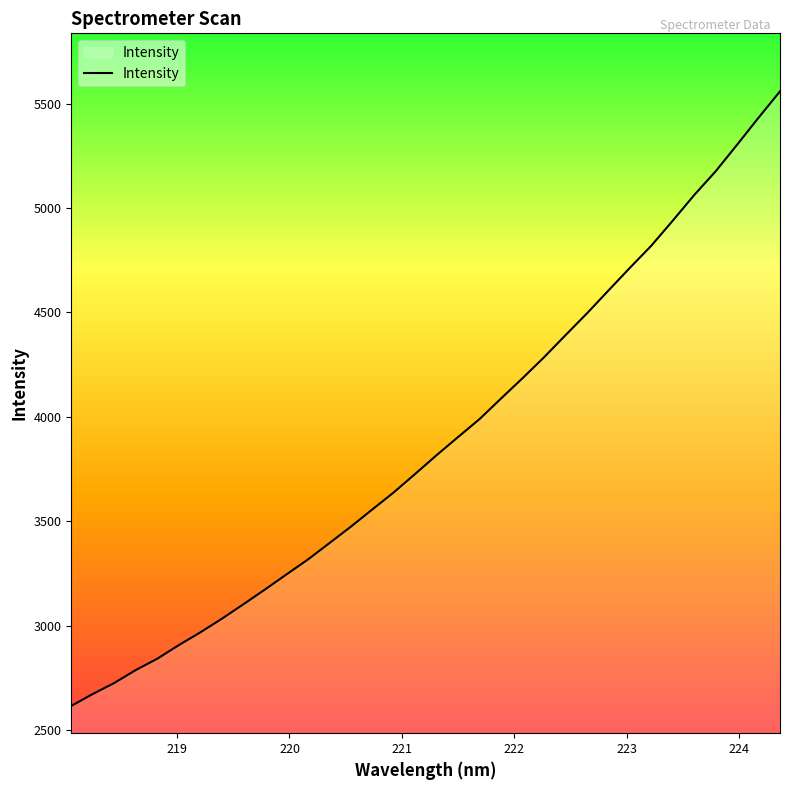

What is the difference between the second highest and second lowest values?

2760.5